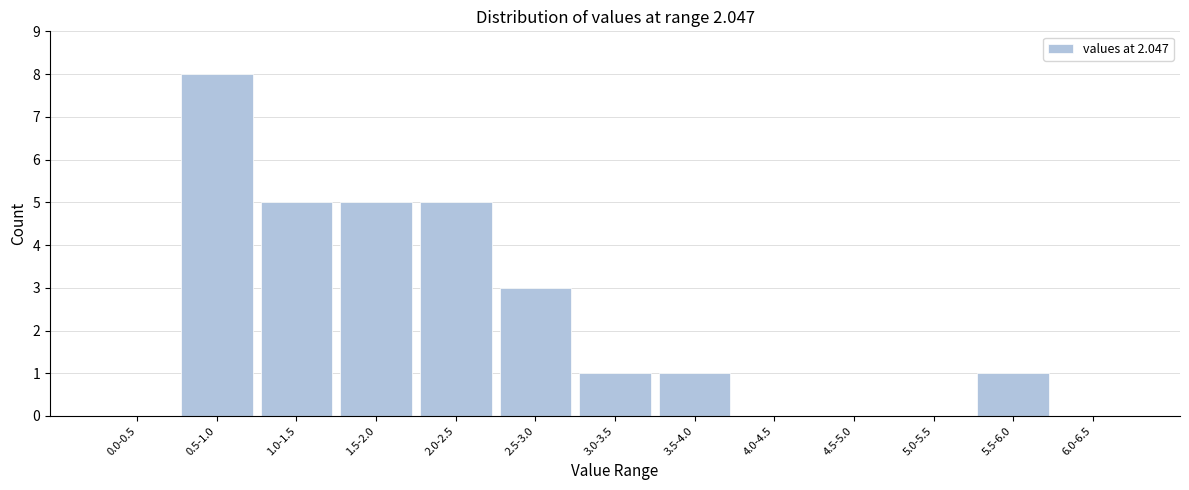

Reading left to right, list all the values displayed in this chart.

0.0-0.5=0	0.5-1.0=8	1.0-1.5=5	1.5-2.0=5	2.0-2.5=5	2.5-3.0=3	3.0-3.5=1	3.5-4.0=1	4.0-4.5=0	4.5-5.0=0	5.0-5.5=0	5.5-6.0=1	6.0-6.5=0